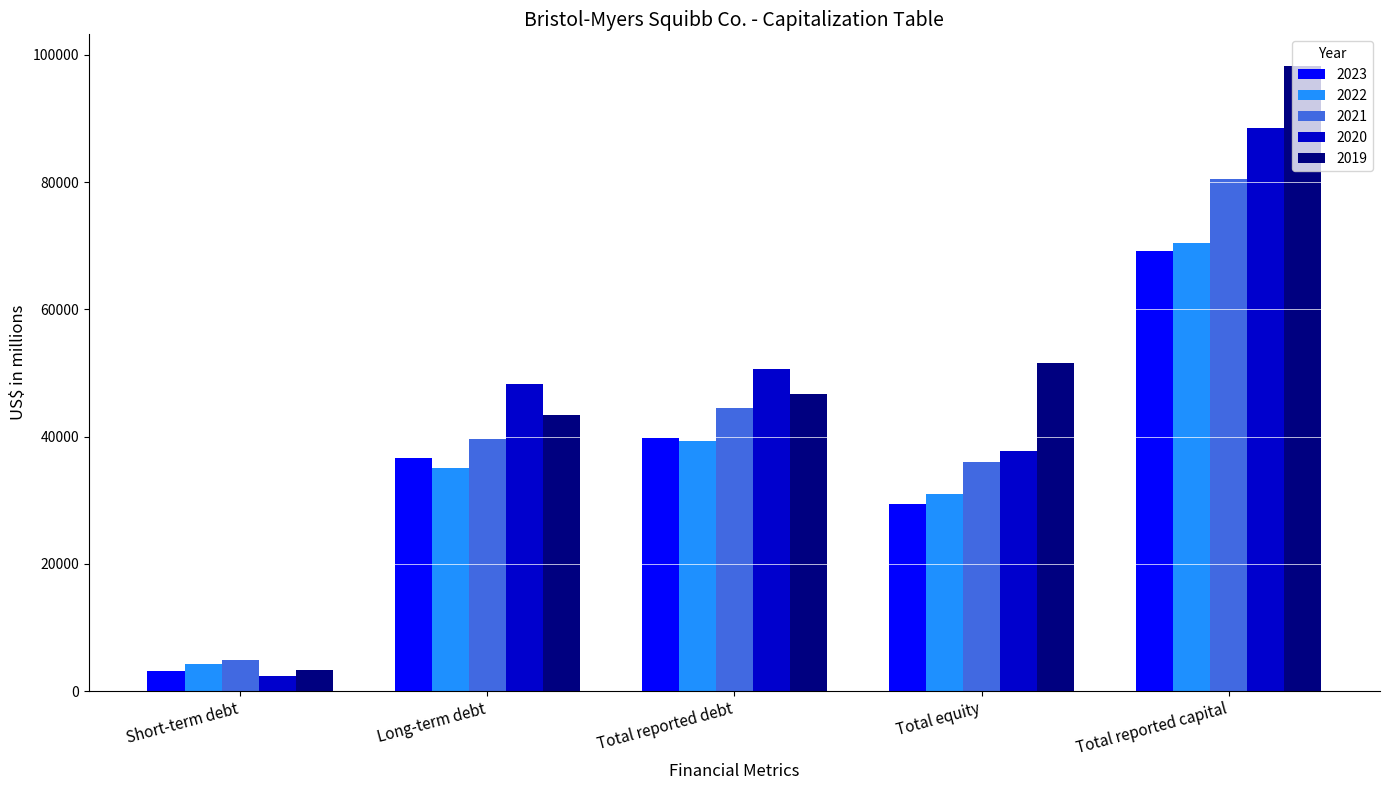

Is the value of 2020 at Long-term debt greater than the value of 2021 at Total reported debt?

Yes